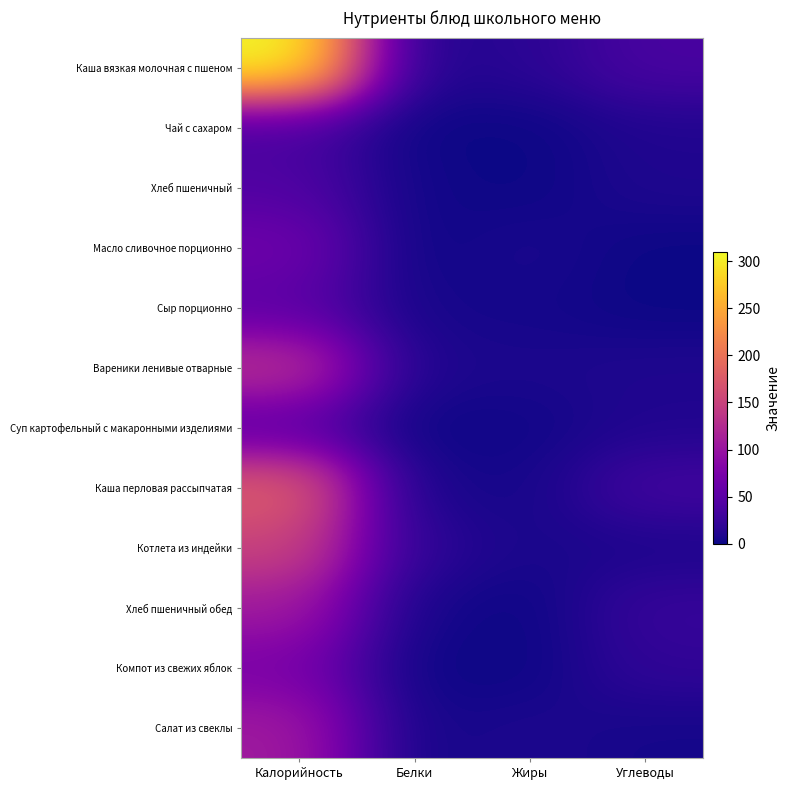

What is the total value across all series at Белки?

51